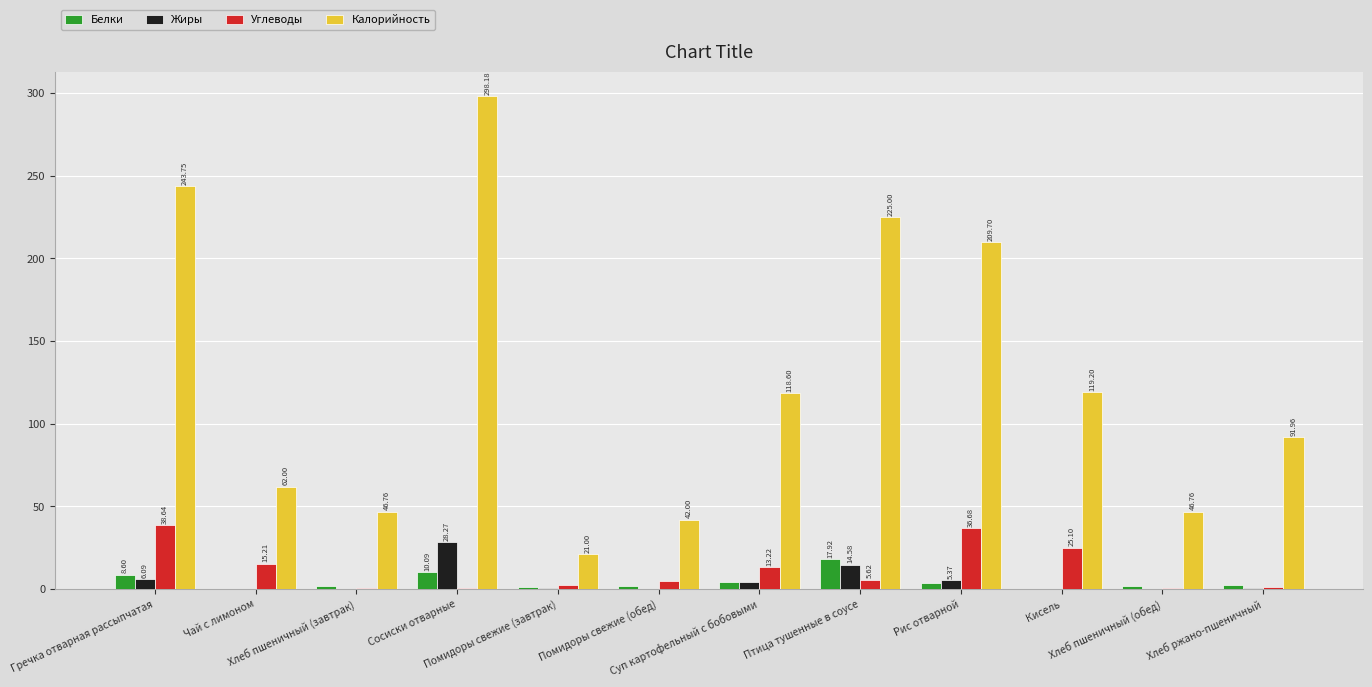

At which label does Белки reach its peak?

Птица тушенные в соусе